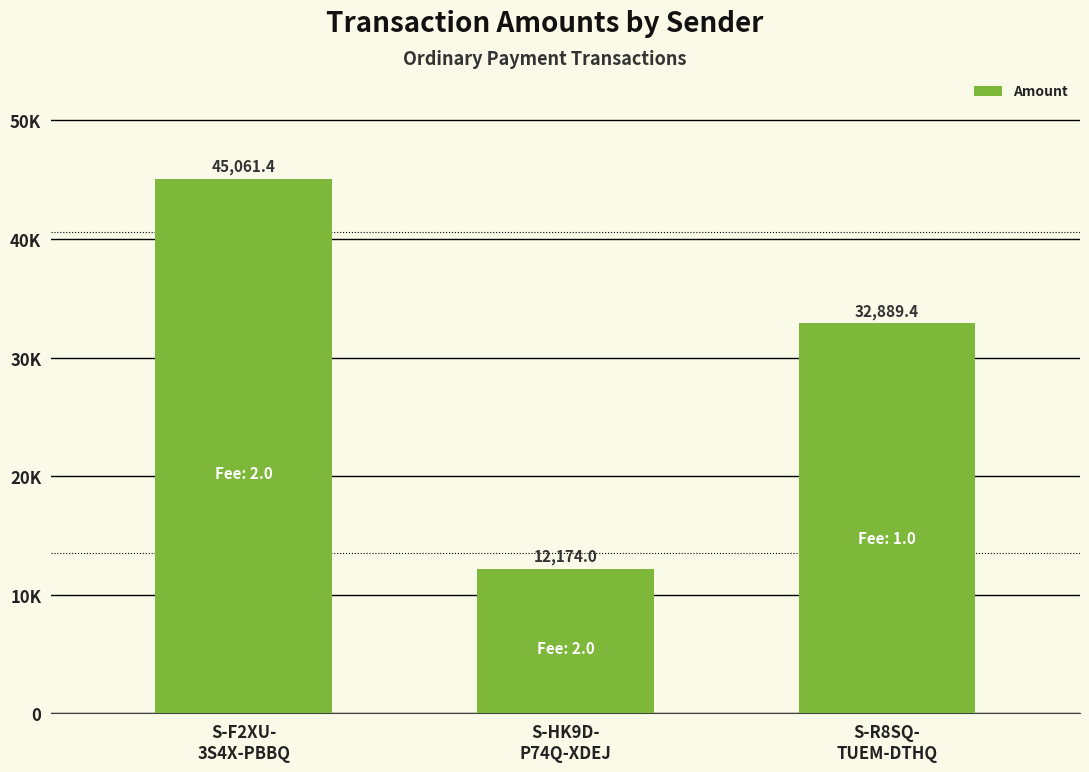

What is the minimum value shown in the chart?

12174.0